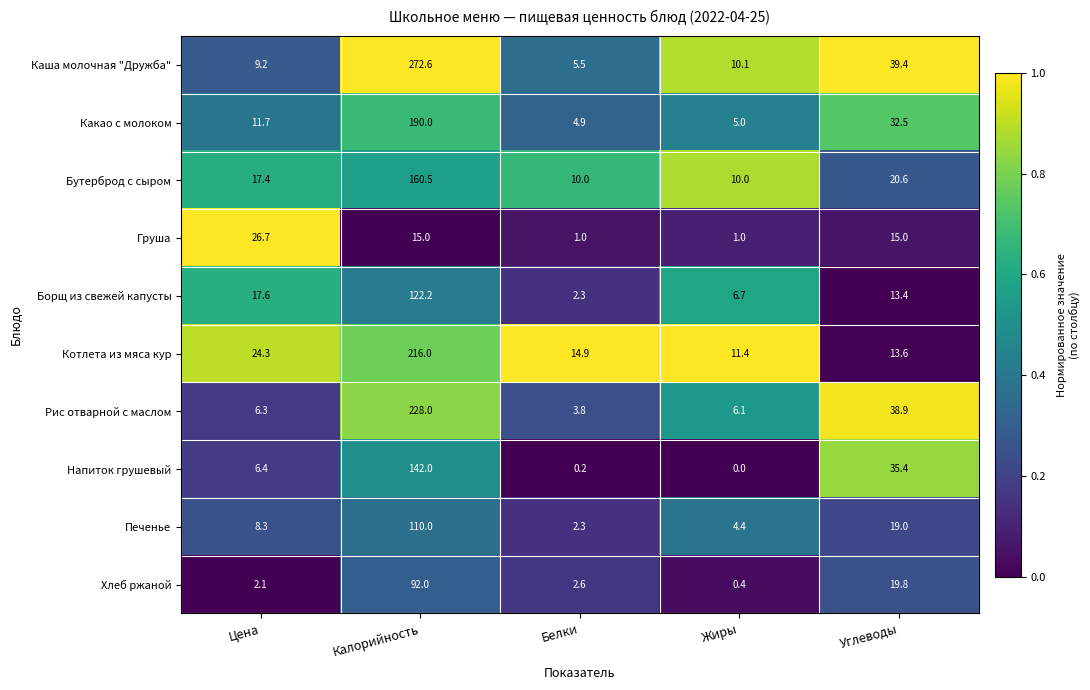

What is the difference between the Хлеб ржаной values at Углеводы and Жиры?

19.4